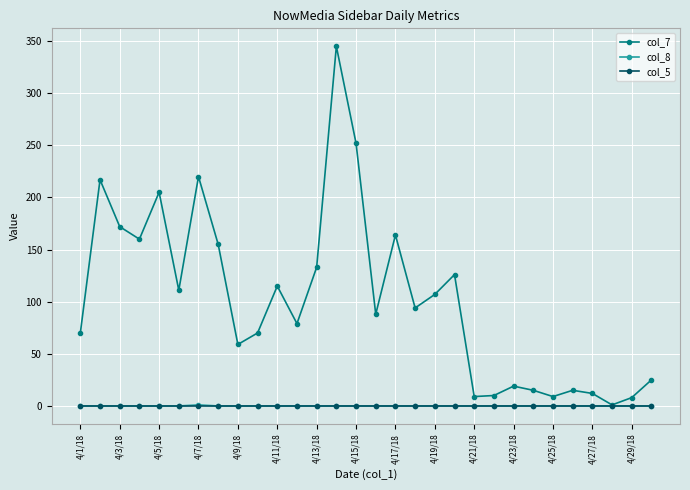

Which series has the largest range (max minus min)?

col_7